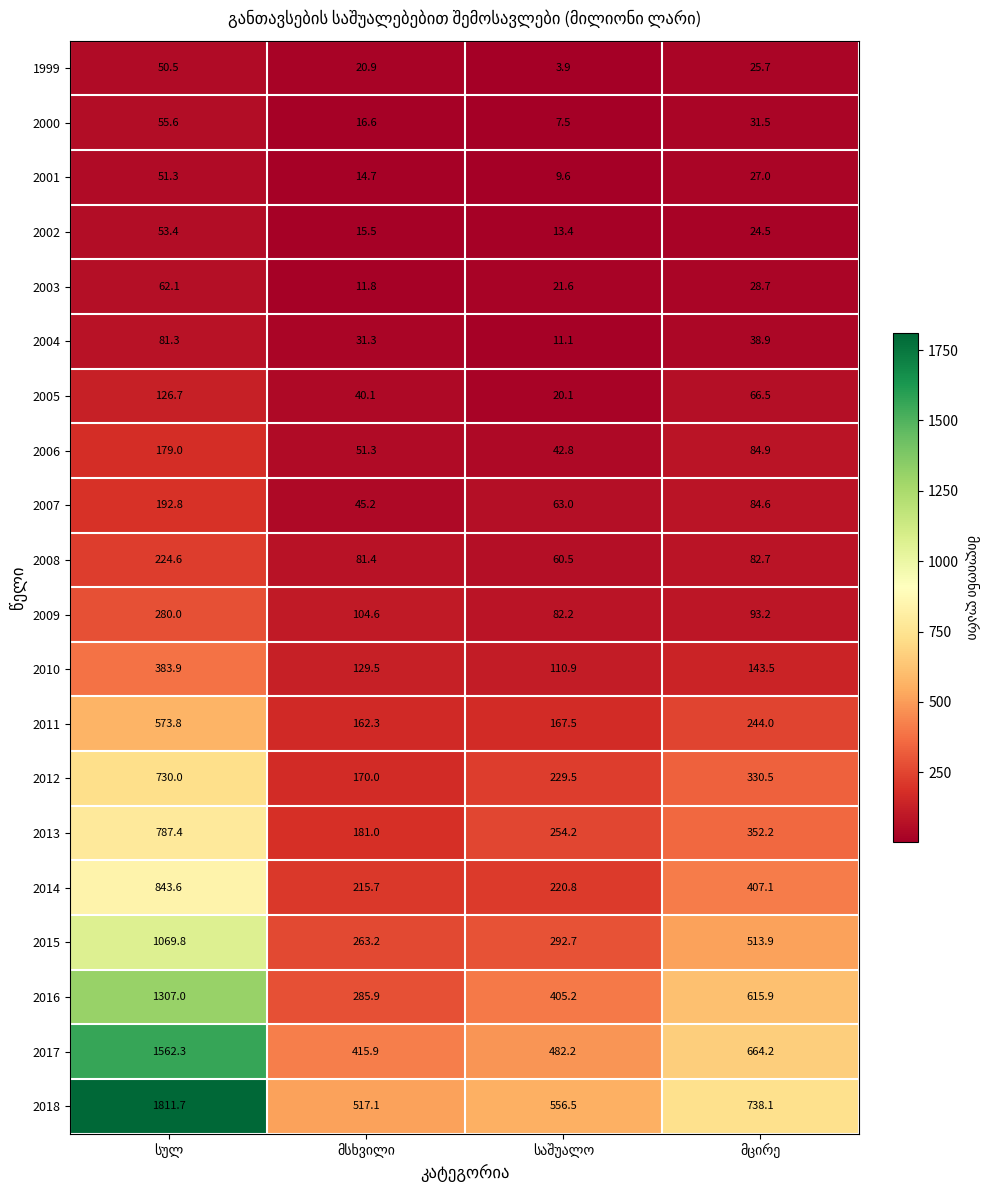

How many data points does each series have?

4